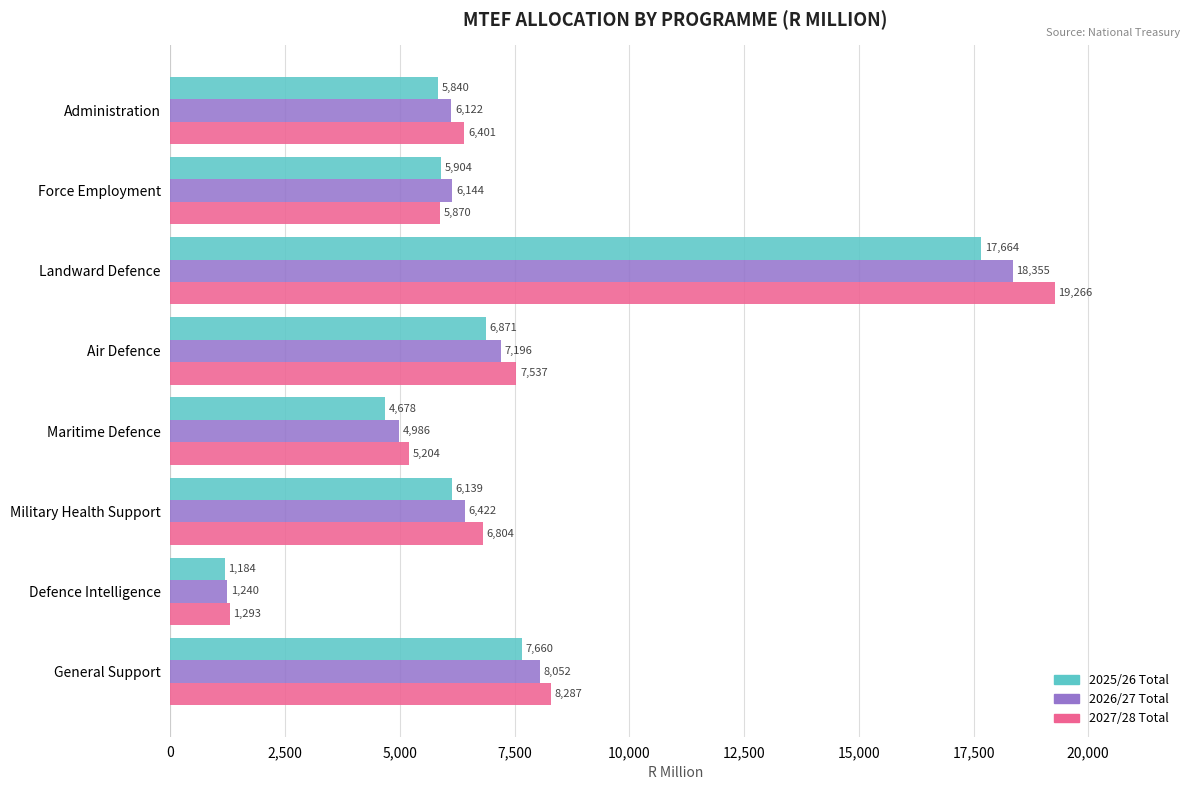

Which category has the lowest value across all series?

Defence Intelligence